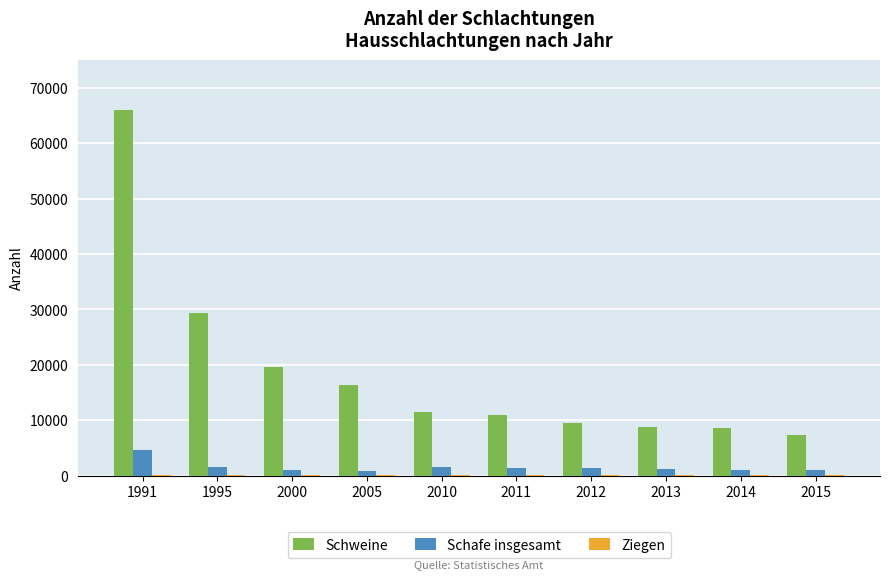

Which series changed the most between 1995 and 2010?

Schweine